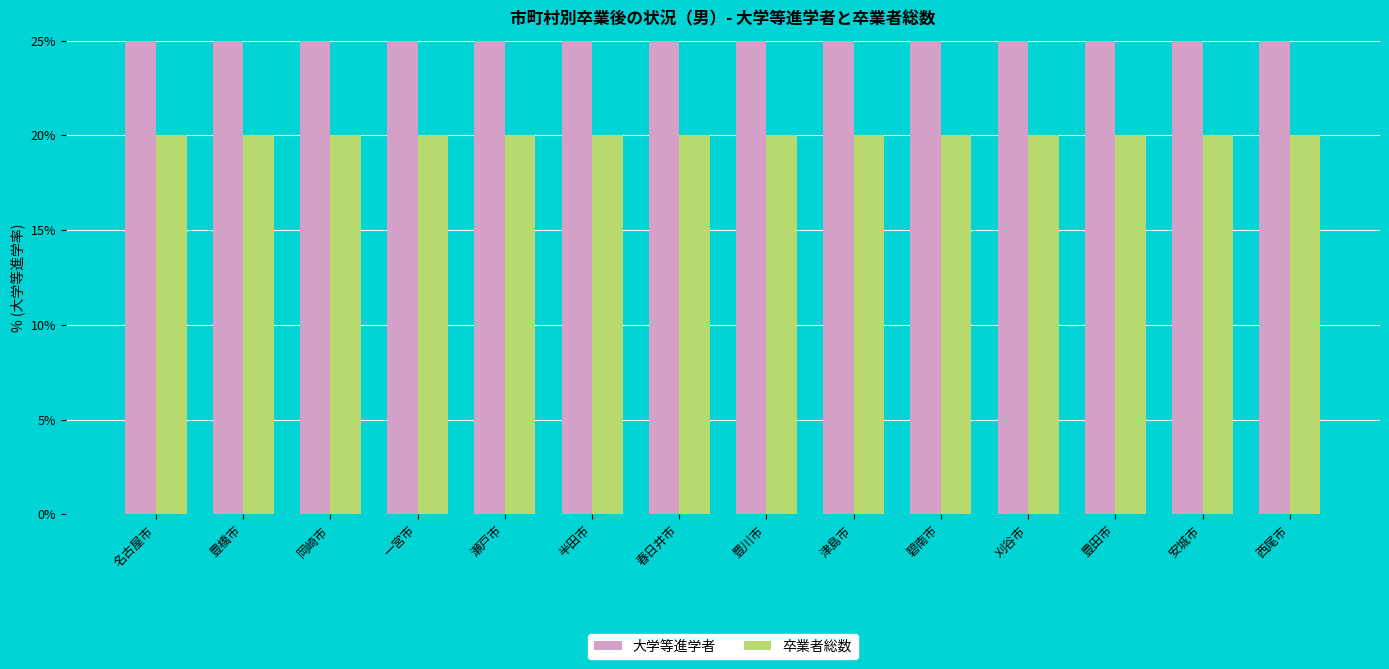

How many groups of bars are there?

14